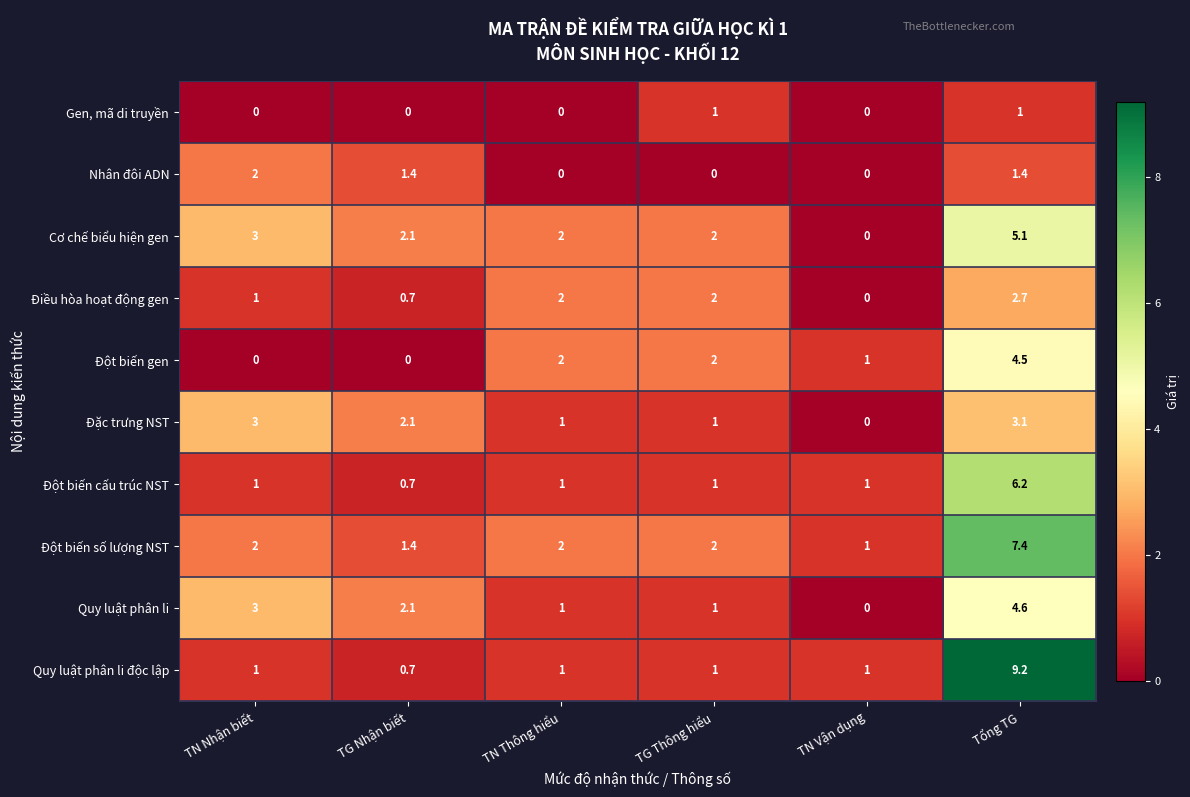

What is the maximum value for Đột biến số lượng NST?

7.4